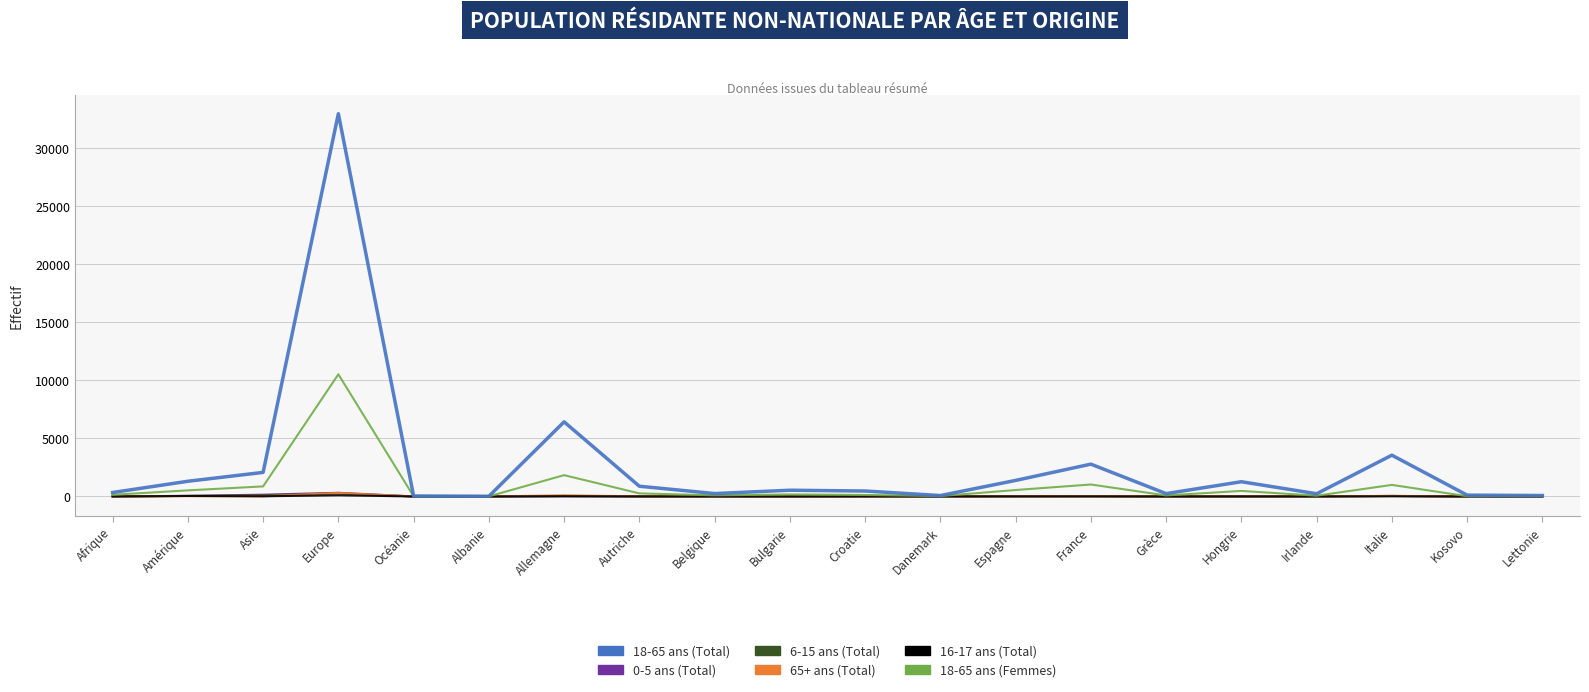

At how many categories does at least one series exceed 28685?

1